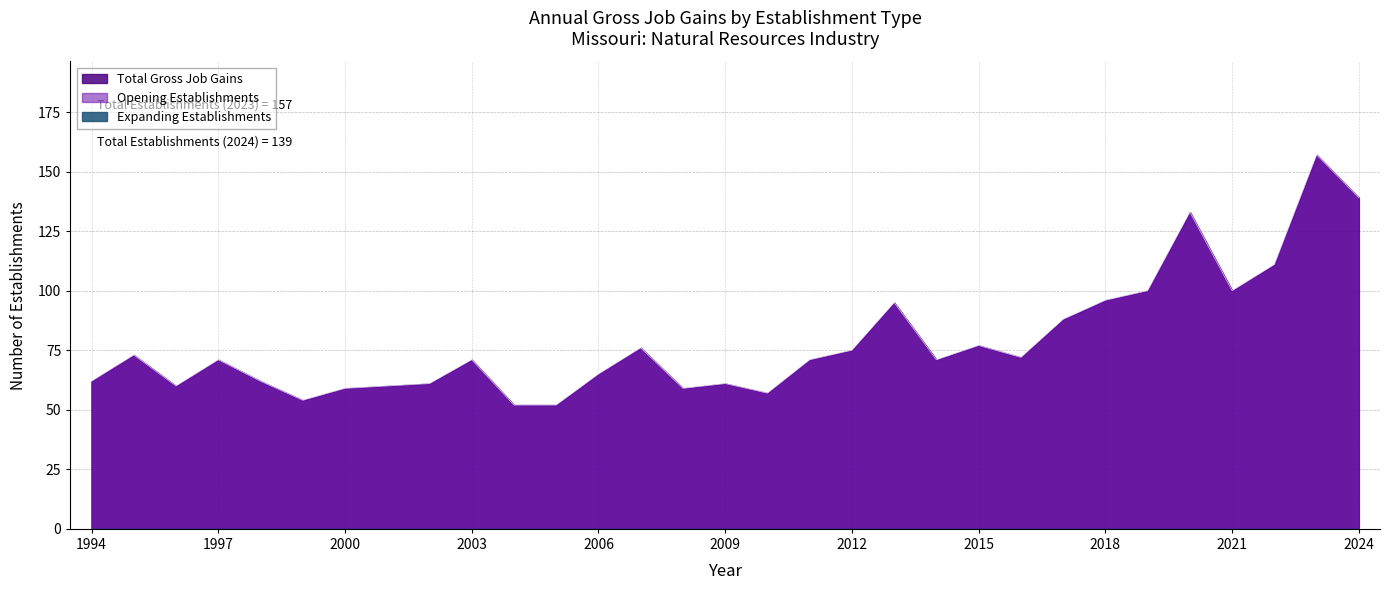

What is the difference between the Total Gross Job Gains values at 1997 and 2015?

6